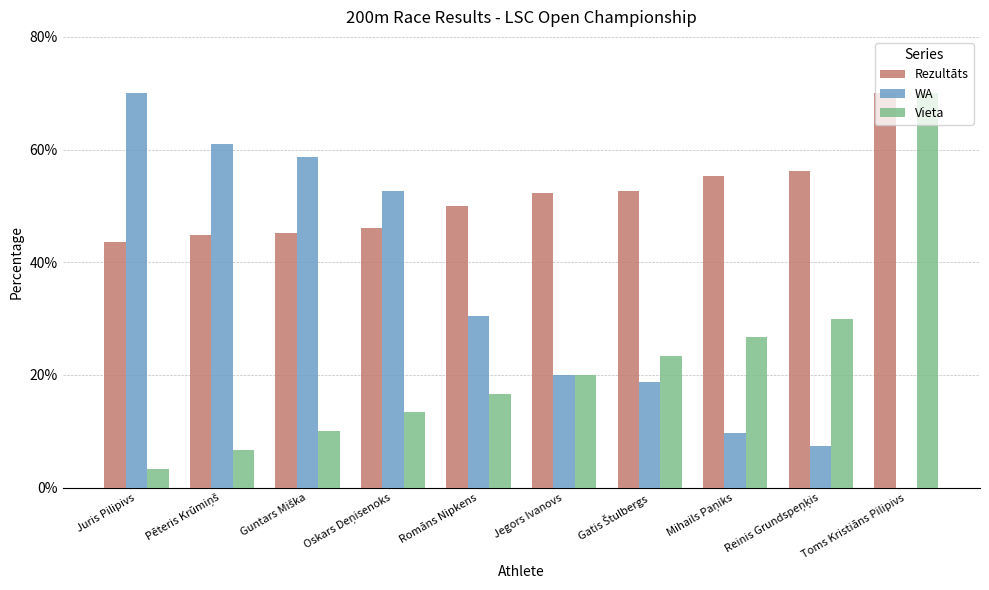

At which category is the sum across all series the highest?

Toms Kristiāns Pilipivs